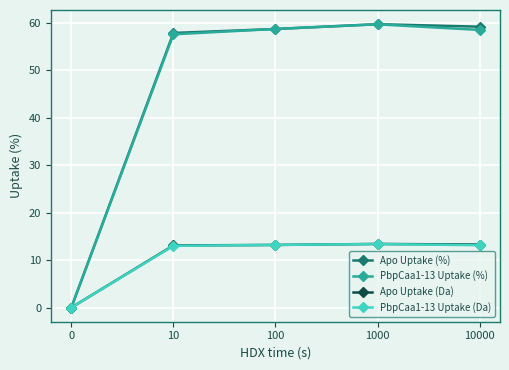

Which series has the widest spread of values?

Apo Uptake (%)